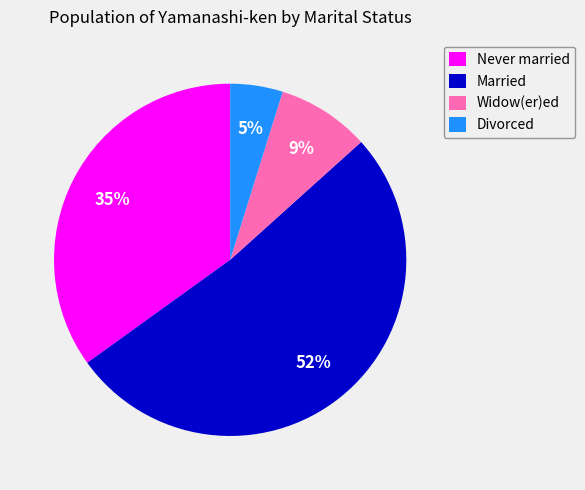

What is the largest slice in the pie chart?

Married